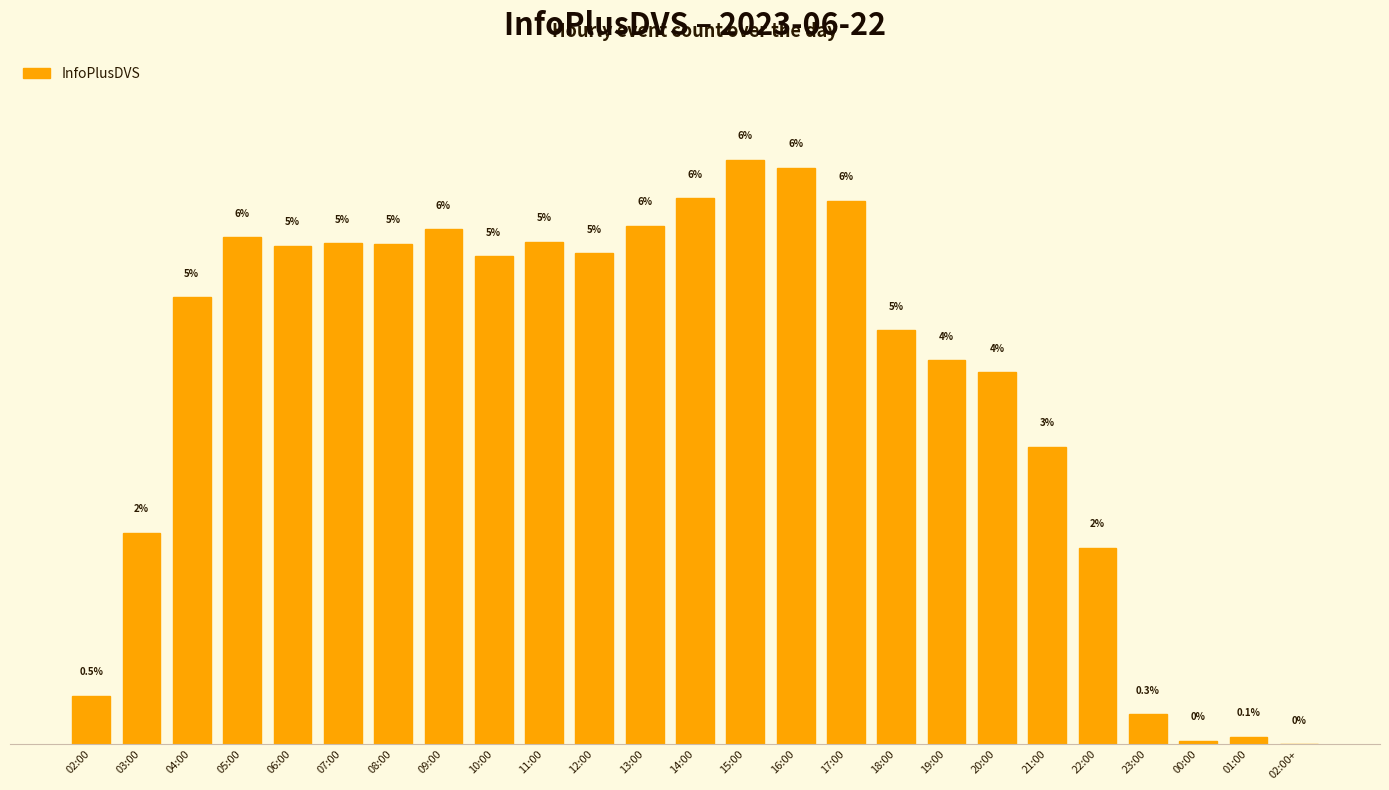

At which category does the chart reach its peak across all series?

15:00